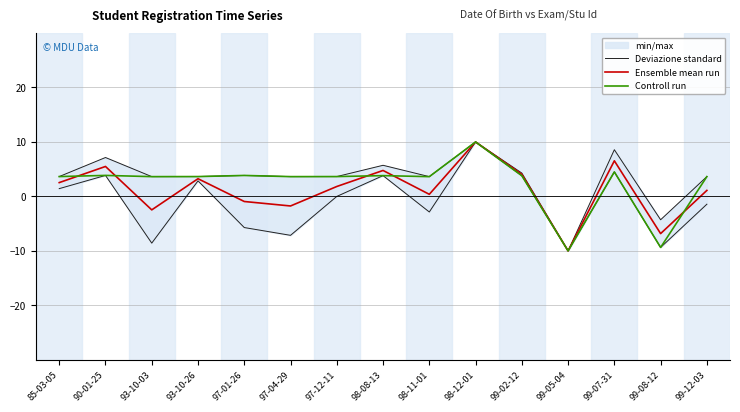

What is the average value of the Ensemble mean run series?

1.2